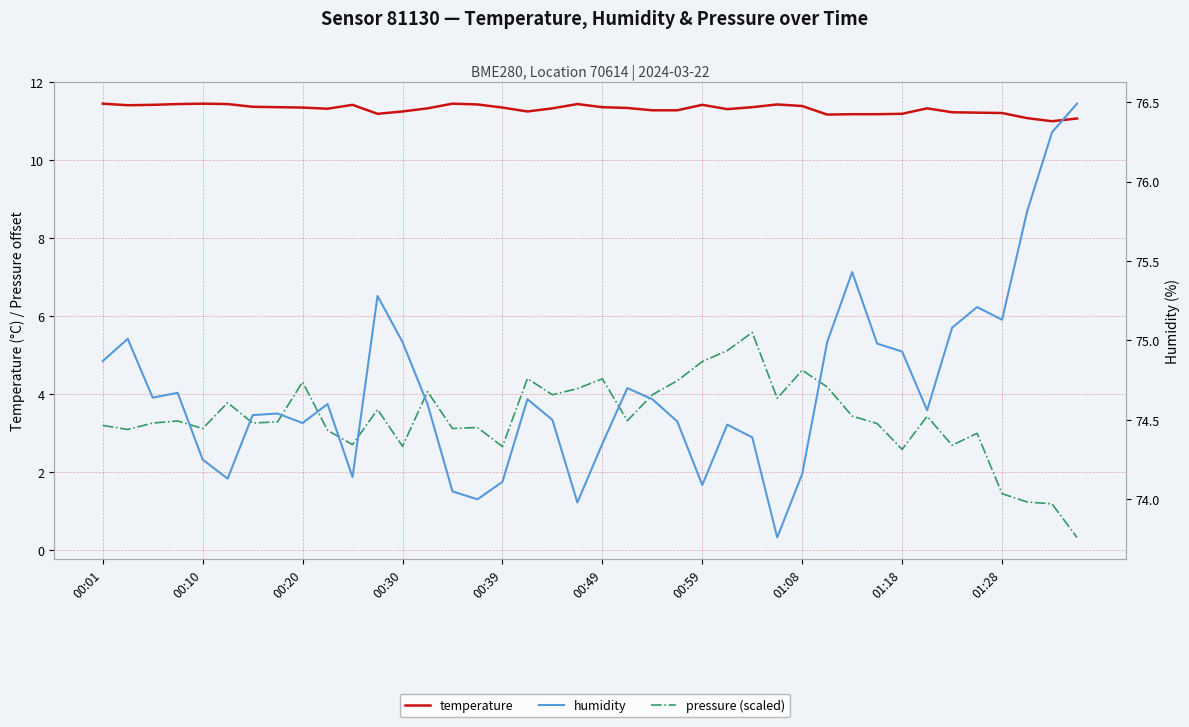

True or false: temperature and pressure (scaled) intersect in this chart.

False